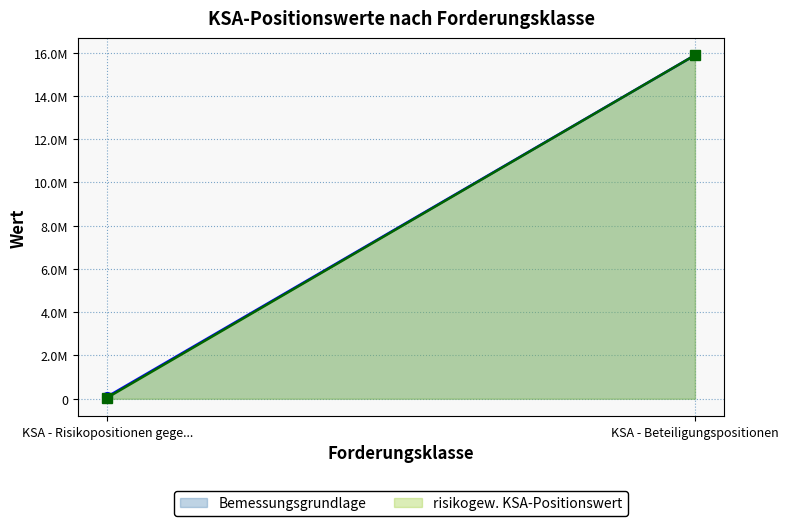

The value of risikogew. KSA-Positionswert at KSA - Risikopositionen gegenüber Instituten is 49943.0. True or false?

True